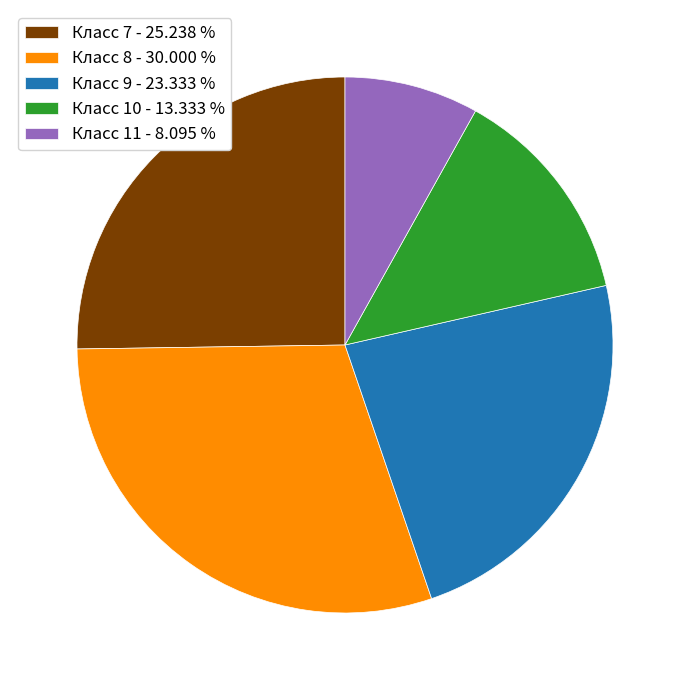

Combined, do Класс 10 - 13.333 % and Класс 8 - 30.000 % account for over 50%?

No